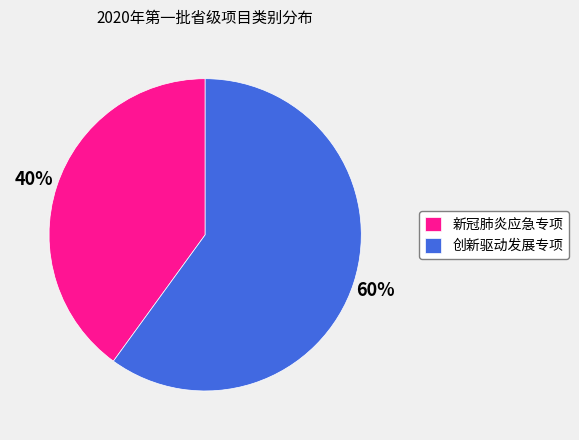

What is the largest slice in the pie chart?

创新驱动发展专项